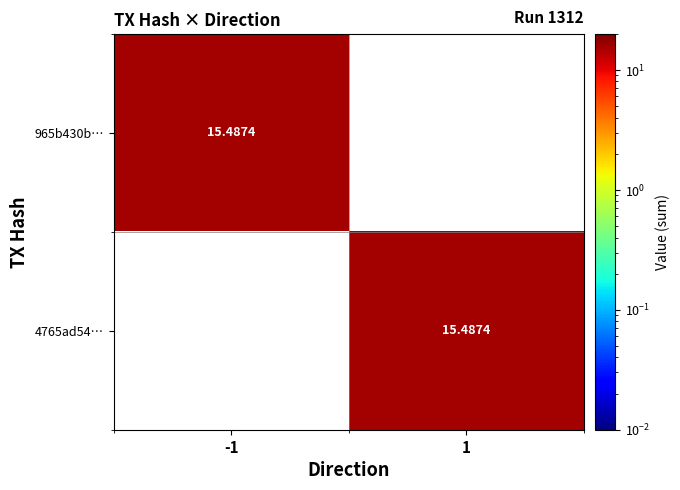

At which category is the sum across all series the highest?

-1